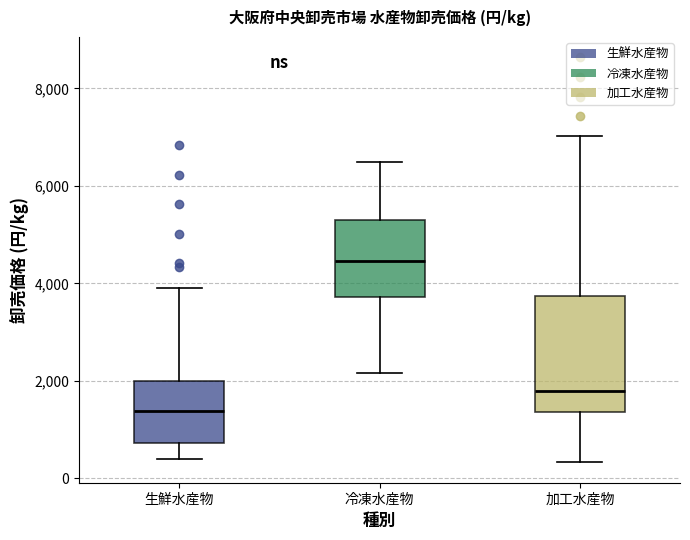

Where does the lower whisker of the box for 冷凍水産物 end on the y-axis? The values are not printed on the chart, so give them approximately, as read against the axis.

2200